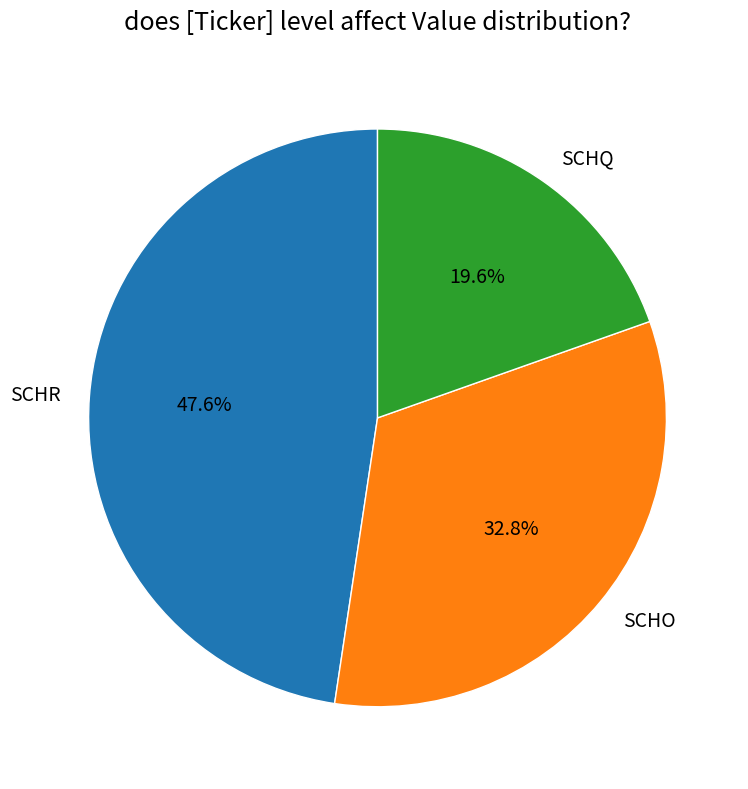

To the nearest percent, what is the combined percentage of SCHO and SCHR?

80%